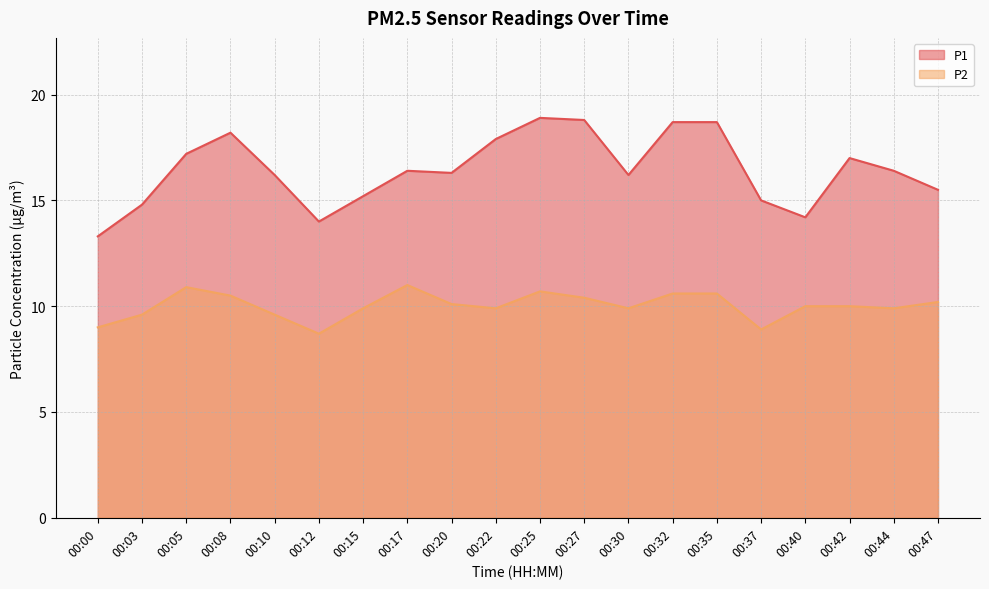

At which category is the sum across all series the highest?

00:25